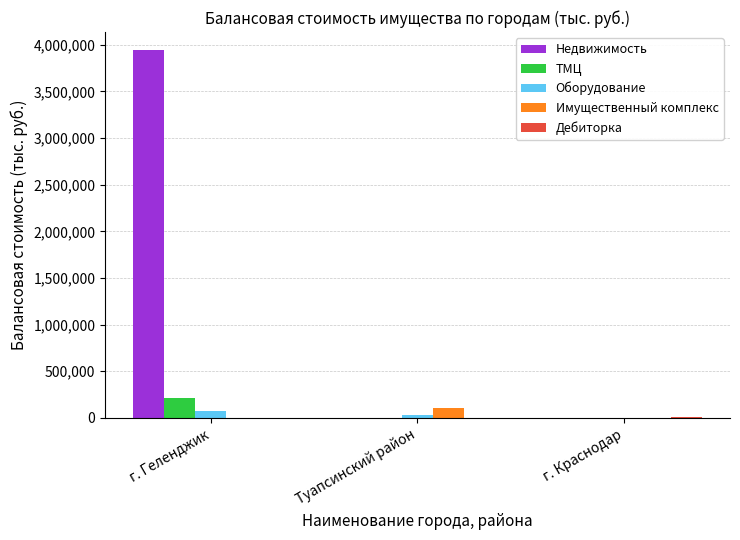

Is the value of Недвижимость at Туапсинский район greater than the value of Имущественный комплекс at Туапсинский район?

No